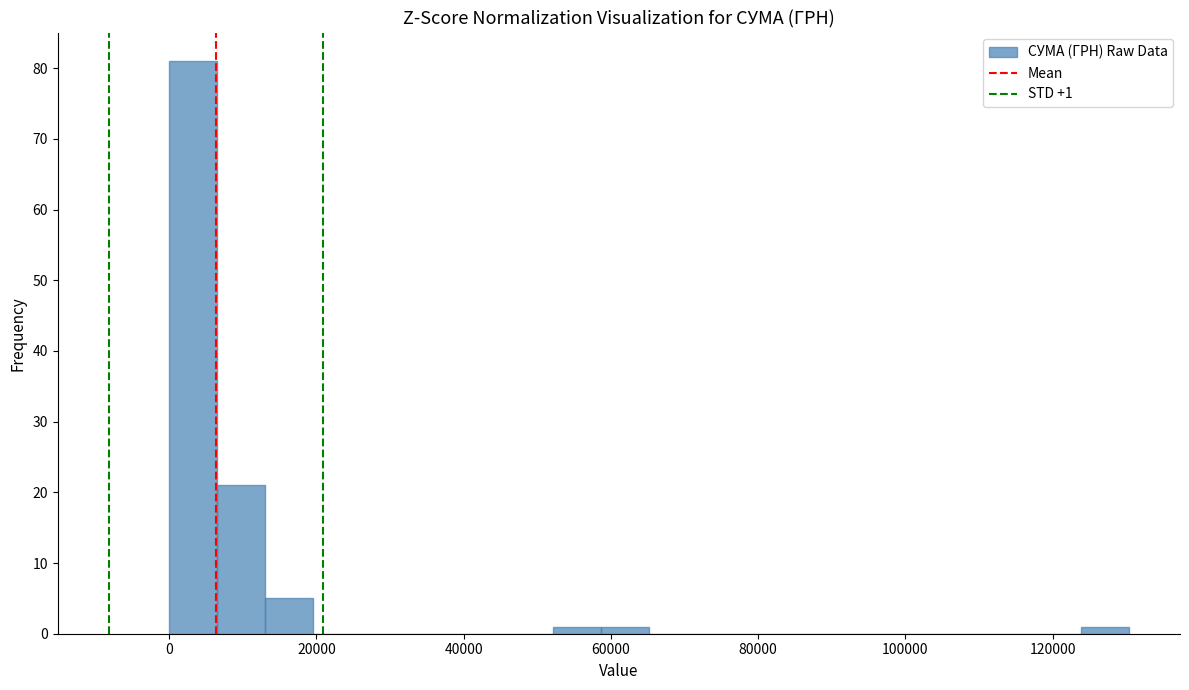

Read against the x-axis, roughly where is the centre of the tallest bar?

4000